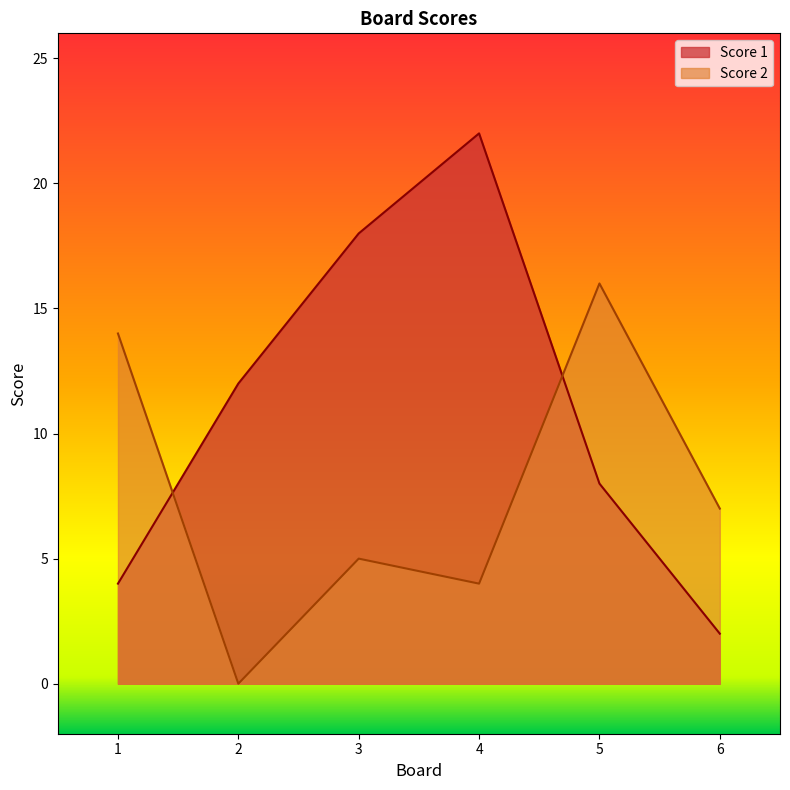

What is the difference between the maximum and second lowest values in the Score 1 series?

18